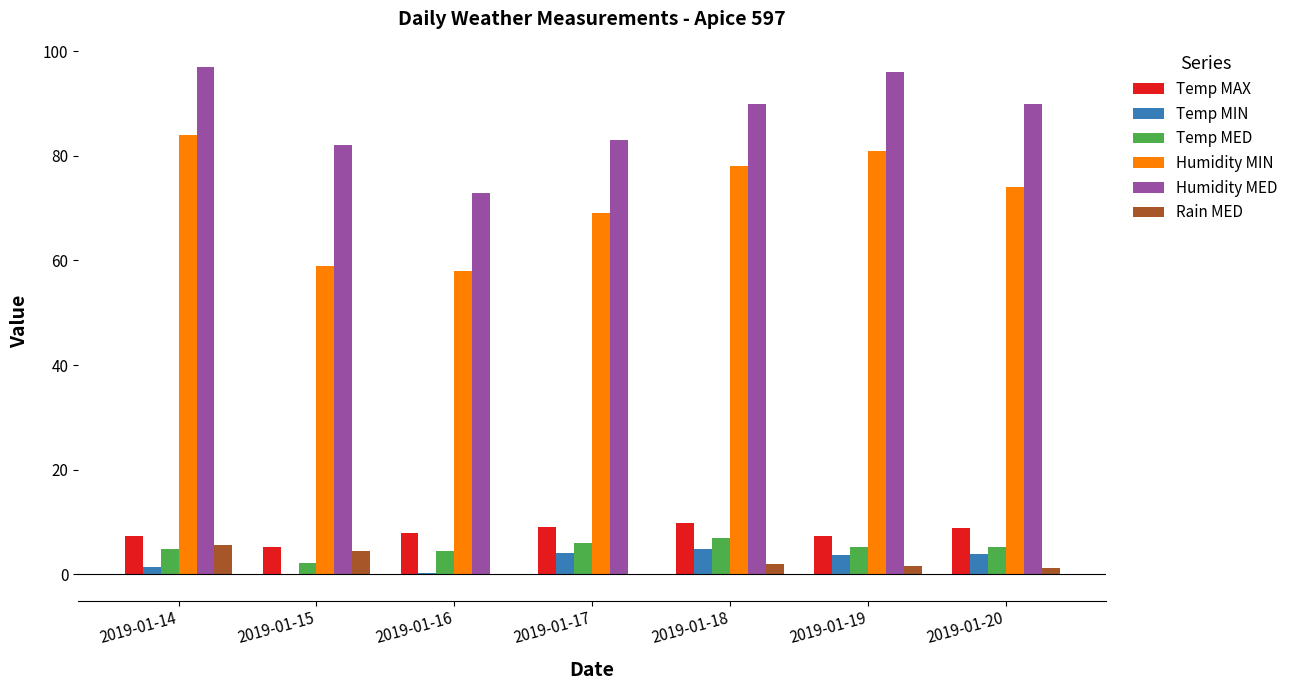

How many groups of bars are there?

7